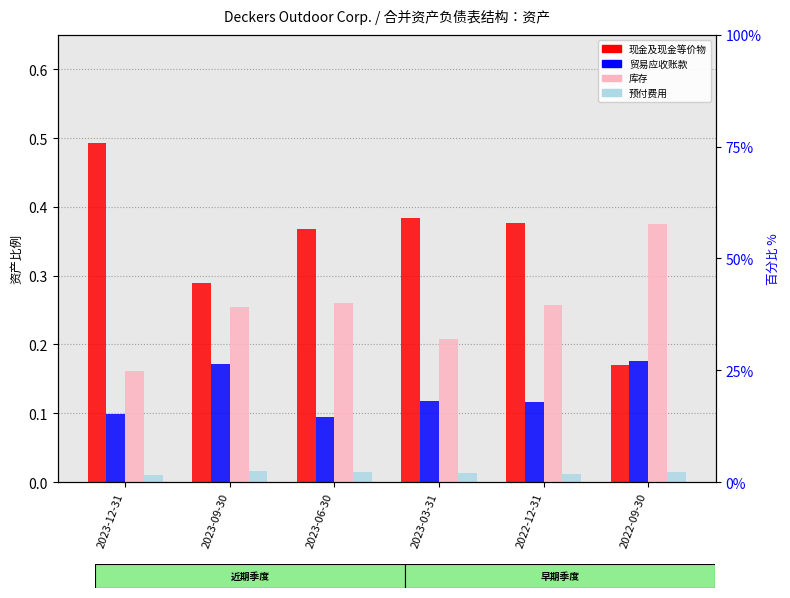

The 库存 series shows 0.4 at 2022-09-30. True or false?

True